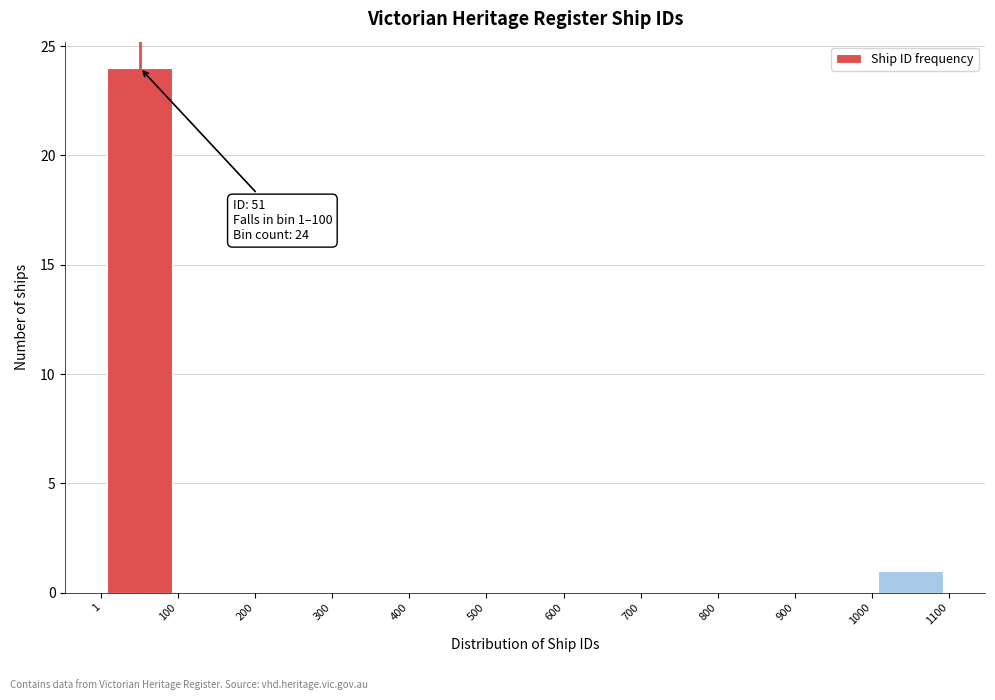

Over which range of the x-axis is the bar tallest?

1 to 100